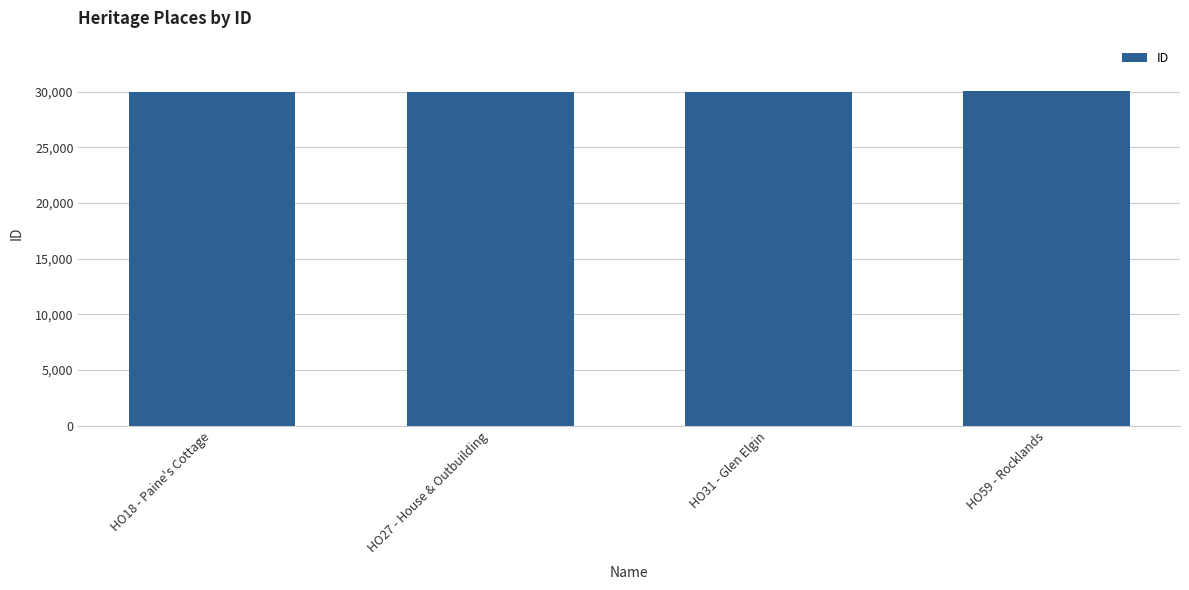

What is the sum of all values?

119987